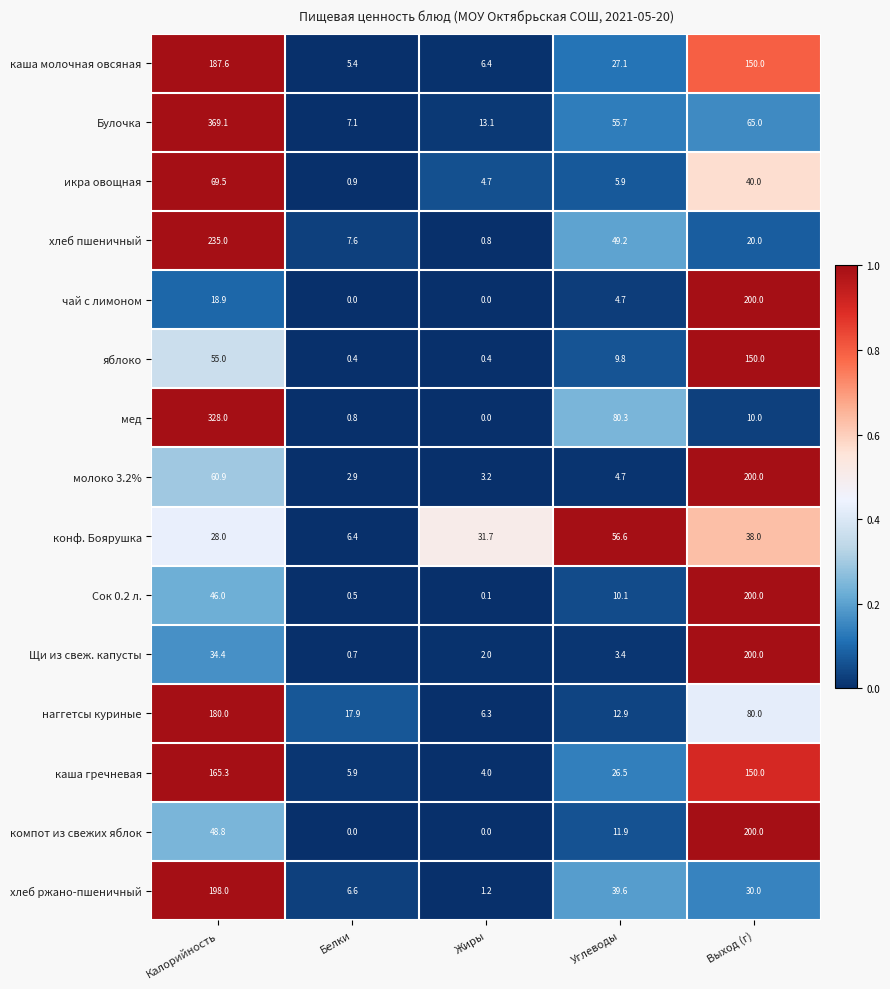

What is the spread (max minus min) of values at Выход (г)?

190.0